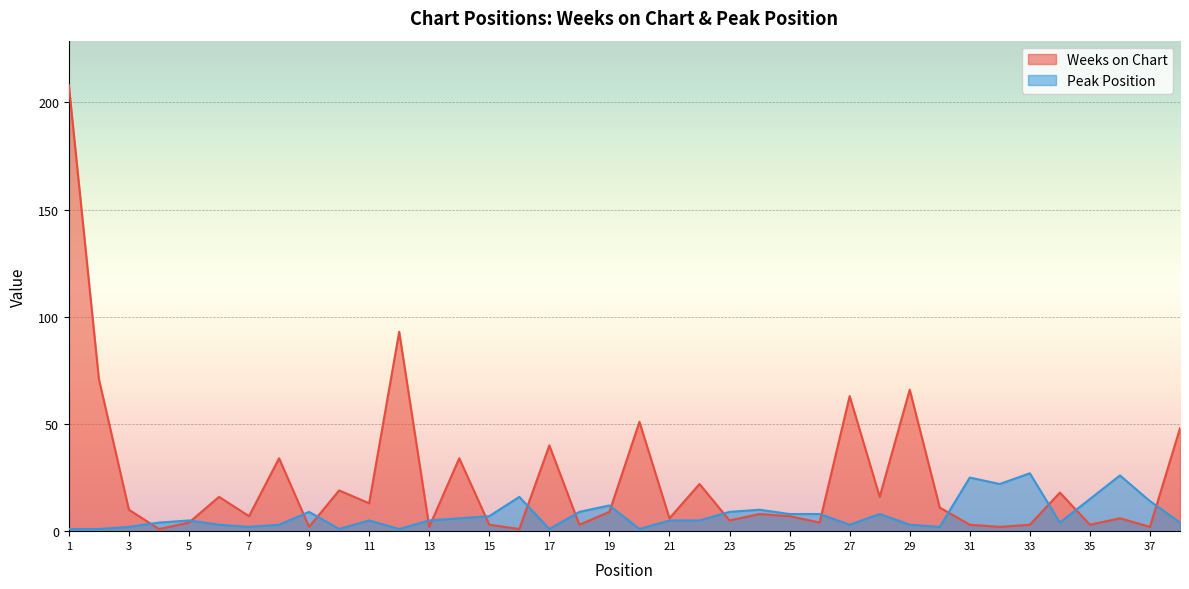

What is the sum of all Weeks on Chart values?

914